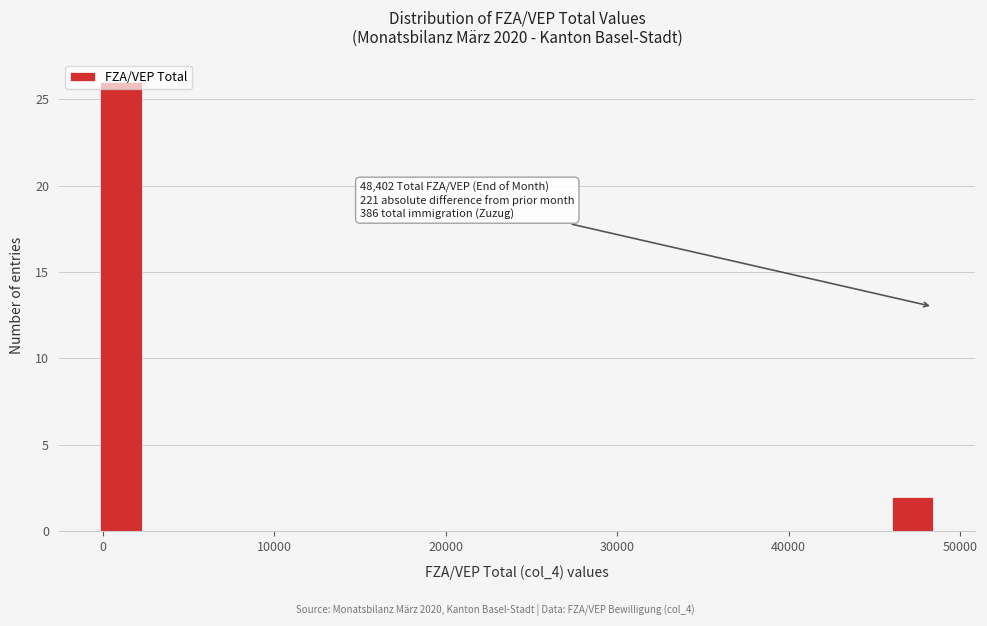

Around what value on the x-axis is the tallest bar? Give the approximate position of its centre, as read against the axis.

1000